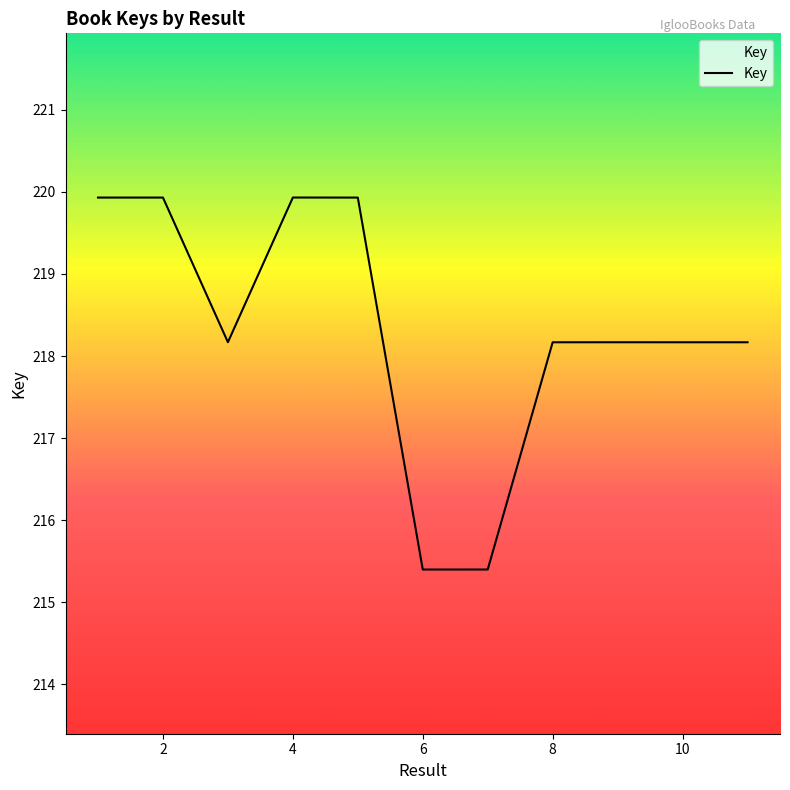

Does the chart have visible grid lines?

No